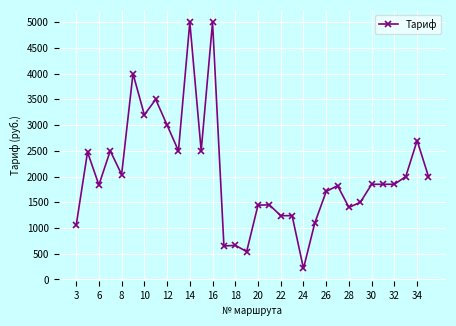

What is the sum of all values?

65832.0